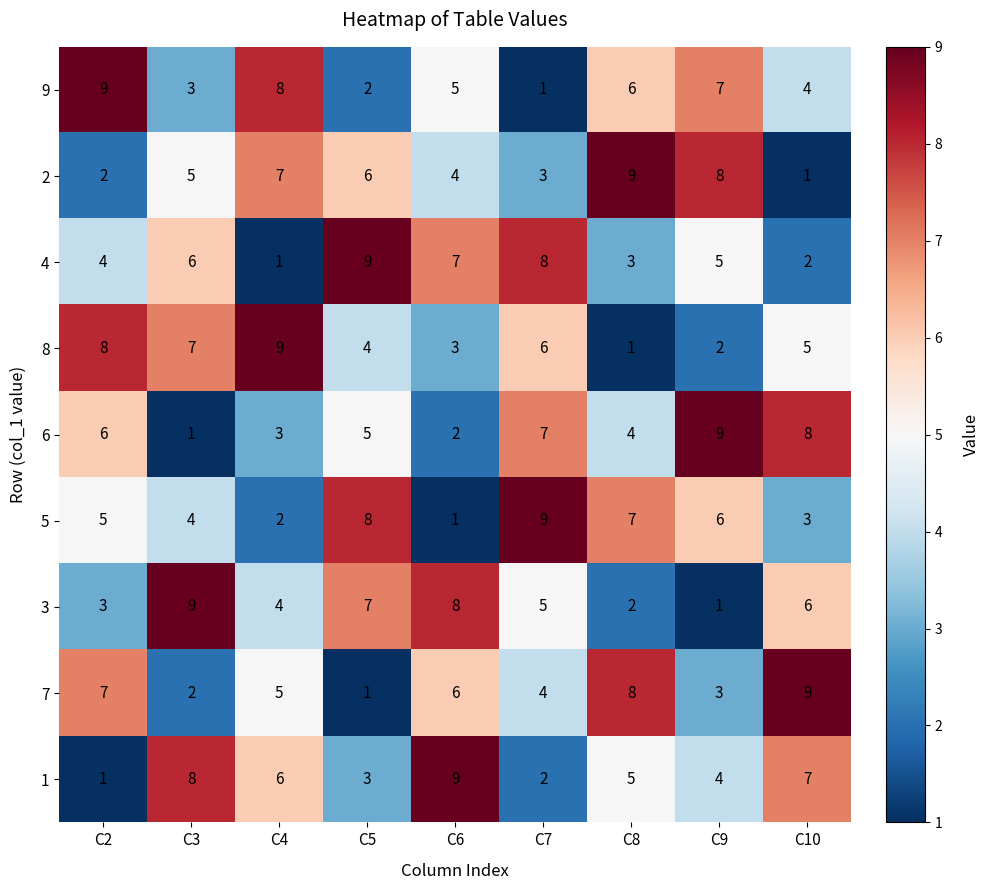

Count the 3 values in the range 3 to 7.

5